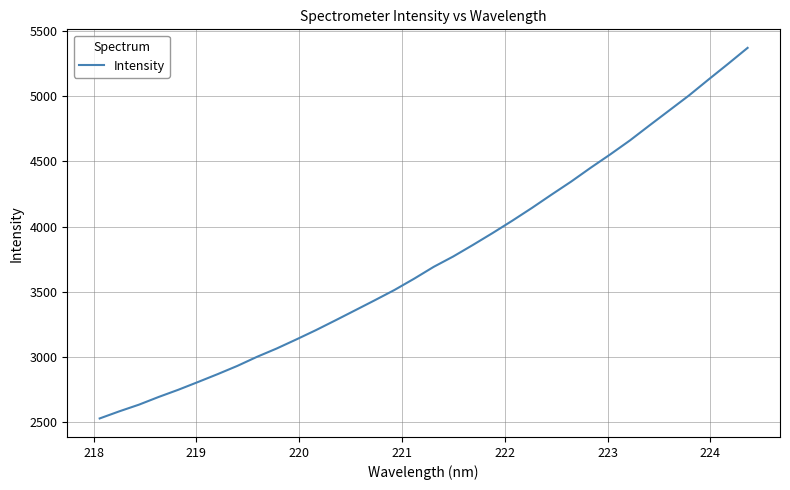

What is the minimum value shown in the chart?

2526.8